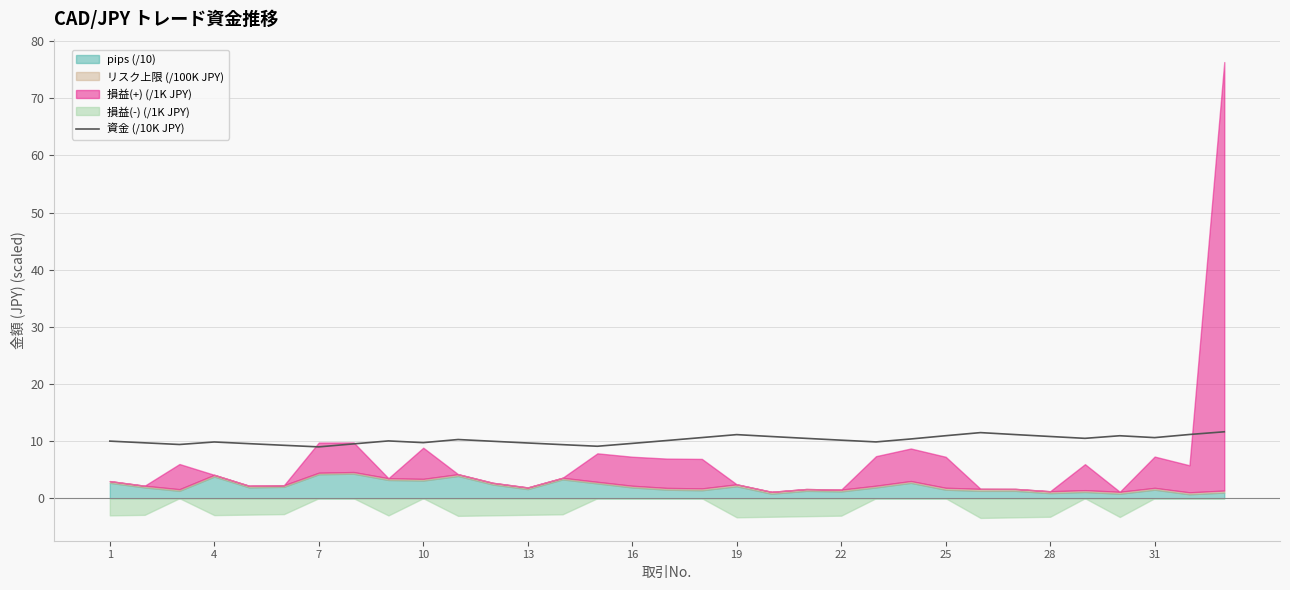

What is the highest value of the 資金 (/10K JPY) series?

11.6